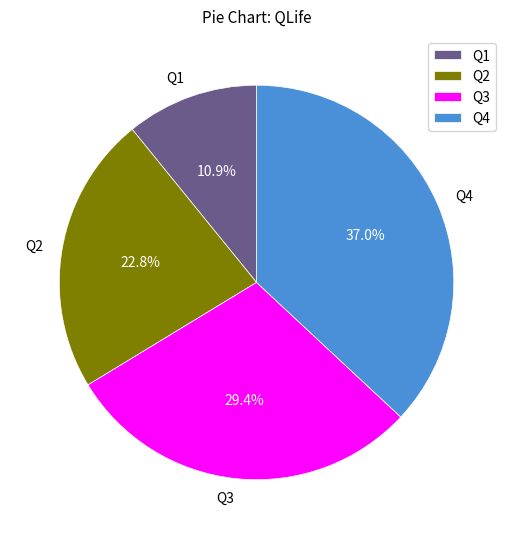

Count the number of slices in the pie.

4